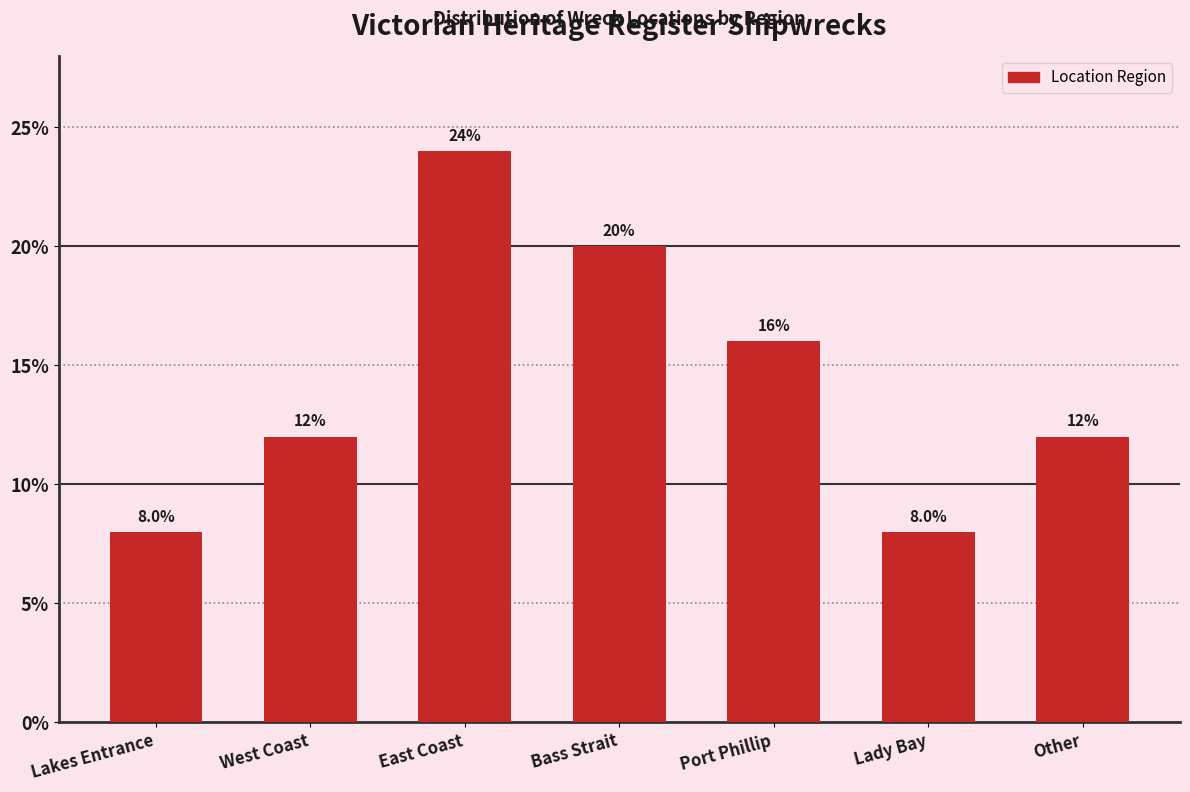

Reading right to left, list all the values displayed in this chart.

Other=12	Lady Bay=8	Port Phillip=16	Bass Strait=20	East Coast=24	West Coast=12	Lakes Entrance=8